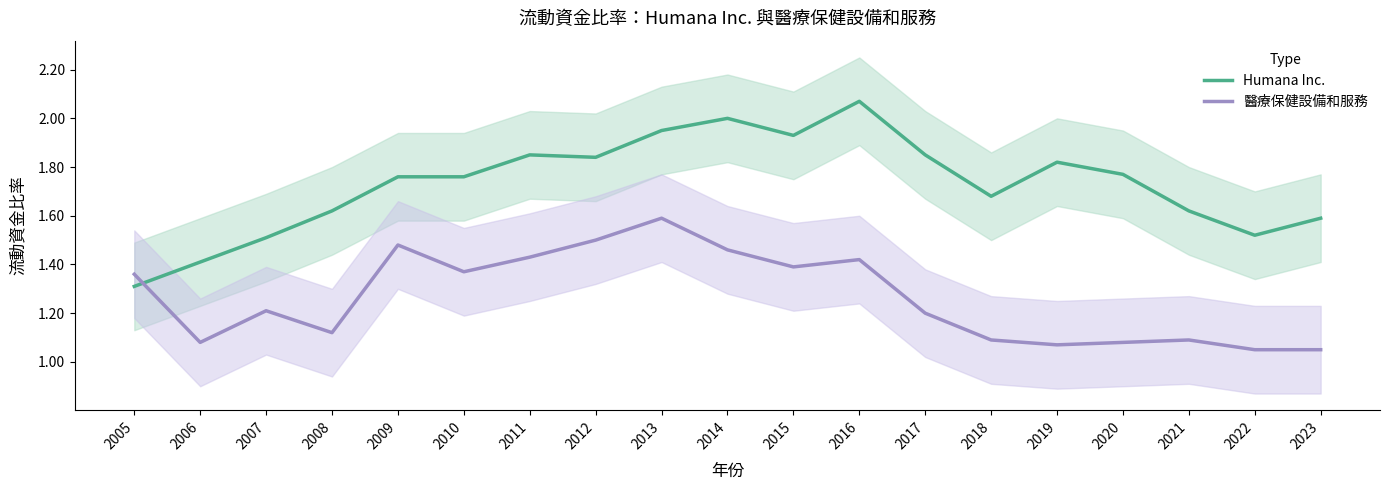

What is the average value of the Humana Inc. series?

1.7